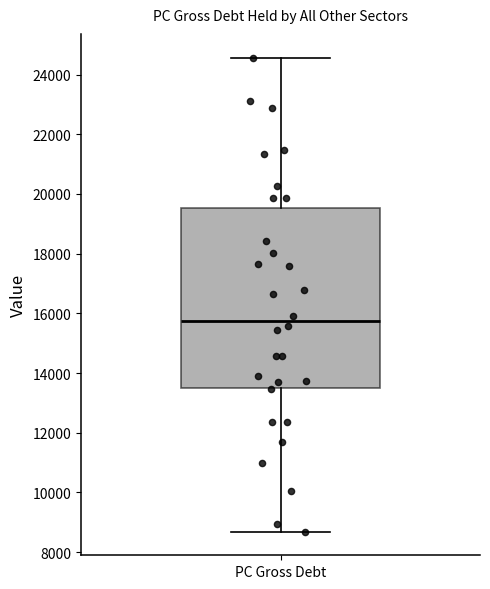

Read this box plot against the y-axis: the position of the median line, the range covered by the box, and the ends of both whiskers. The values are not printed on the chart, so give them approximately, as read against the axis.

median 15800, box 13600 to 19600, whiskers 8600 to 24600